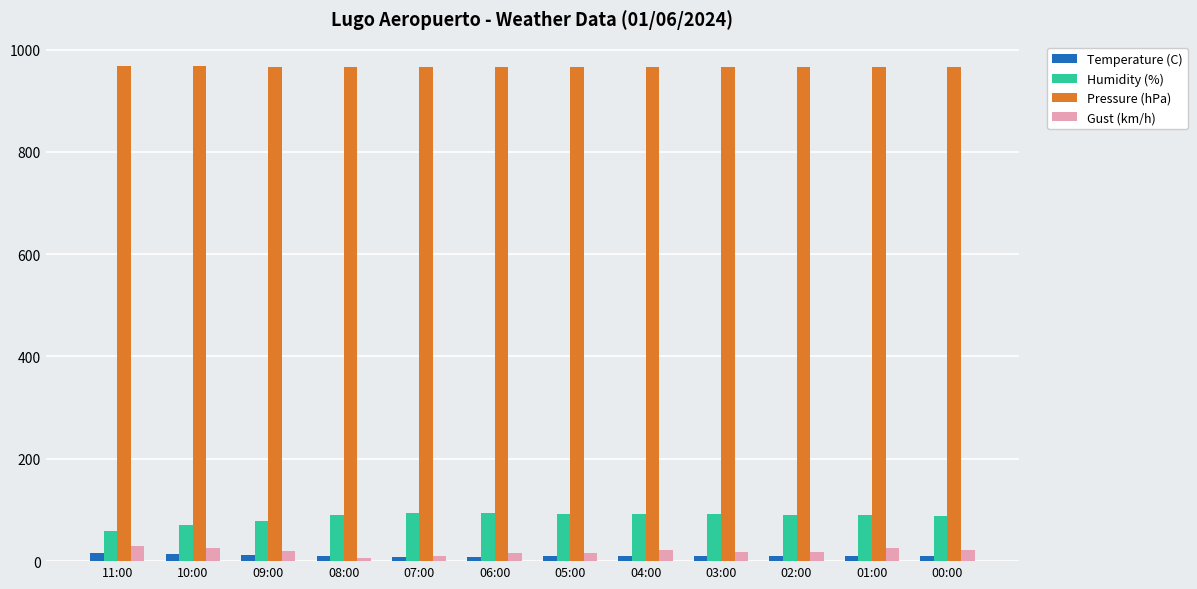

What is the highest value of the Humidity (%) series?

95.0